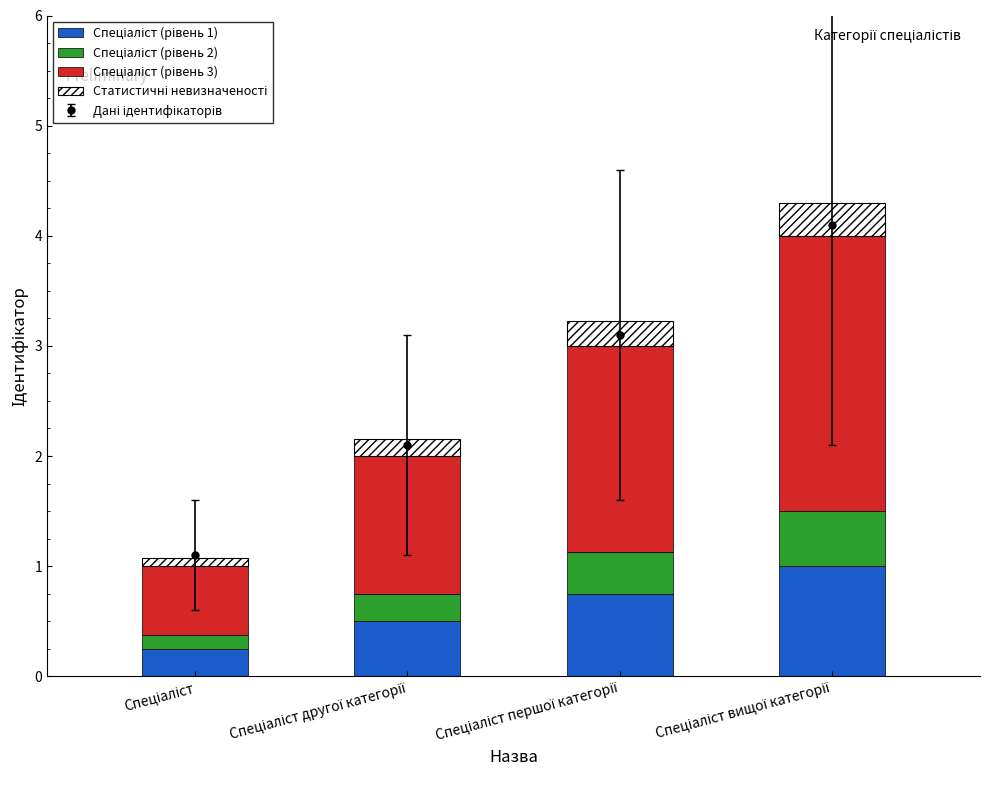

Between Спеціаліст and Спеціаліст другої категорії, which series saw the biggest shift?

Спеціаліст (рівень 3)